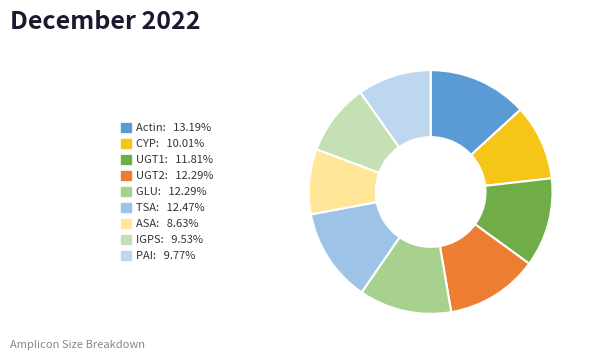

To the nearest percent, what is the average slice percentage?

11%